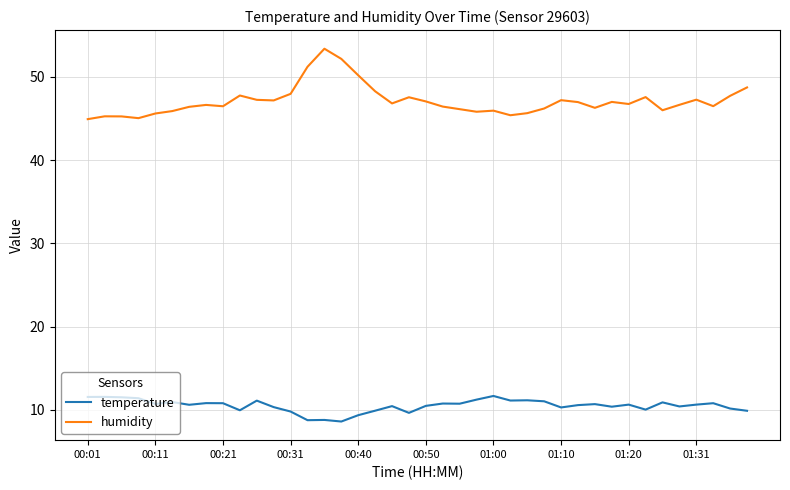

At how many categories does at least one series exceed 39?

40